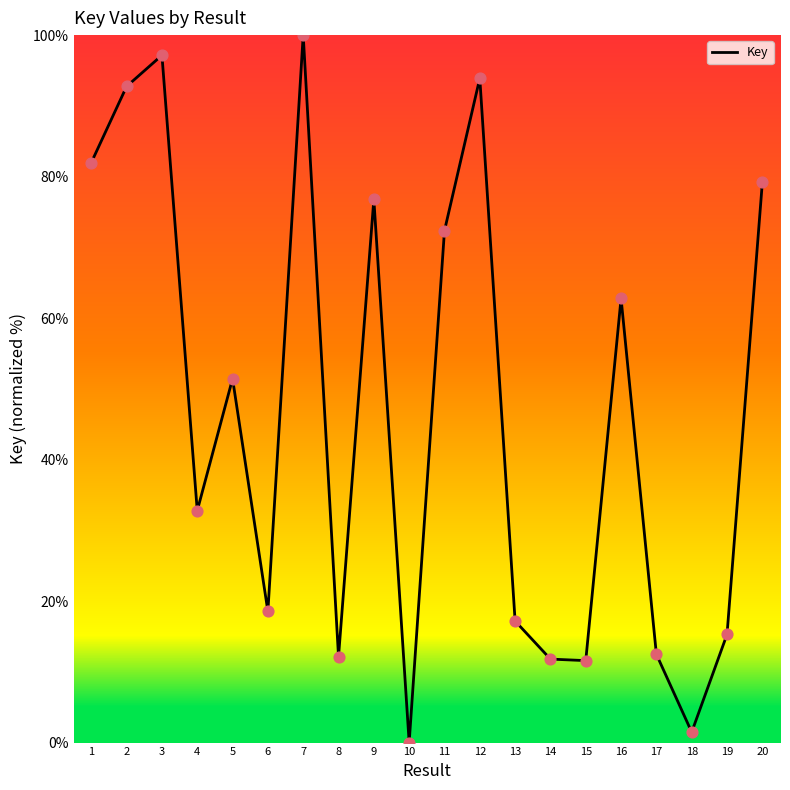

What is the change in value from 12 to 20?

-14.7